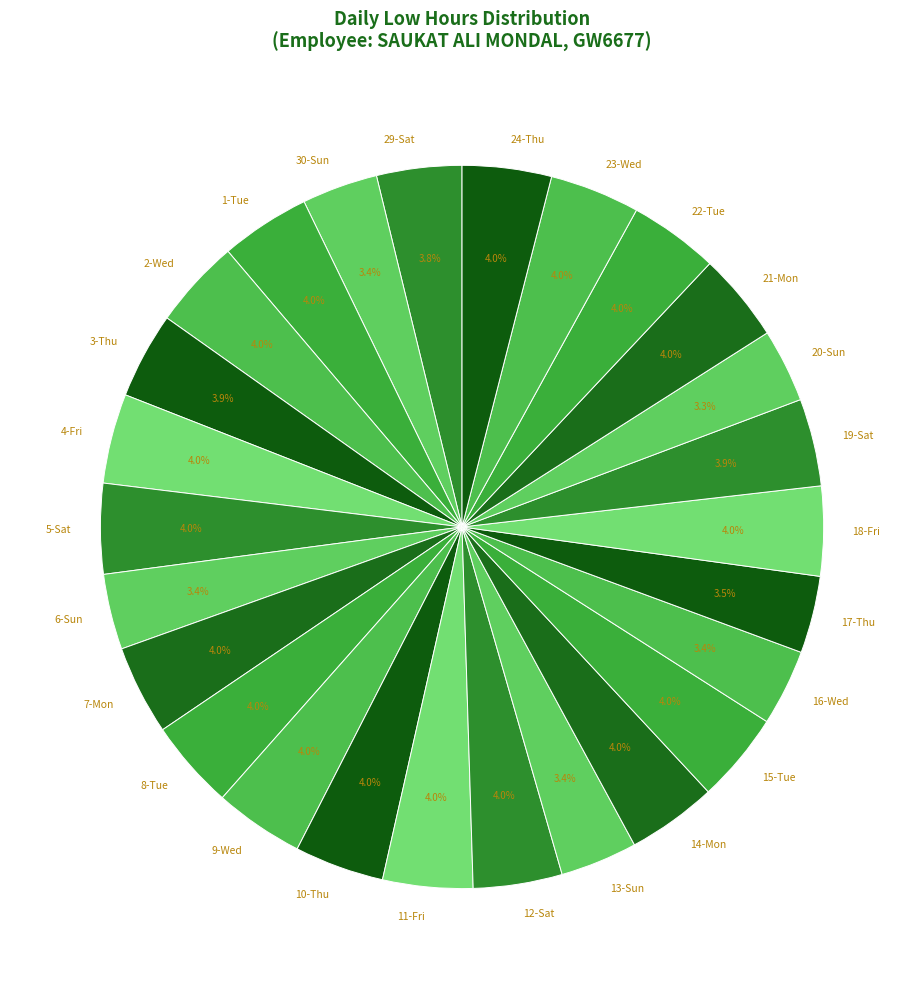

What is the total percentage of 6-Sun and 21-Mon?

7.4%